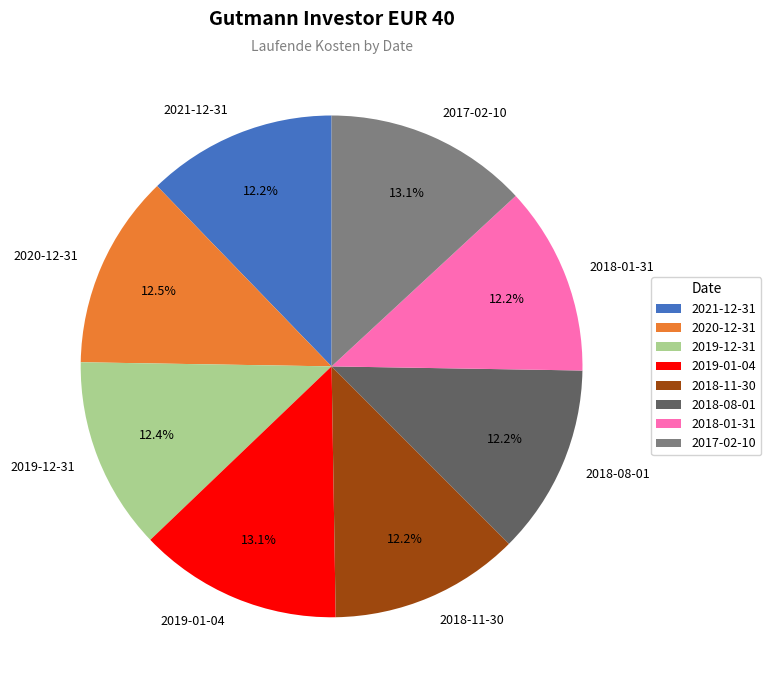

What percentage is NOT represented by 2020-12-31?

87.5%